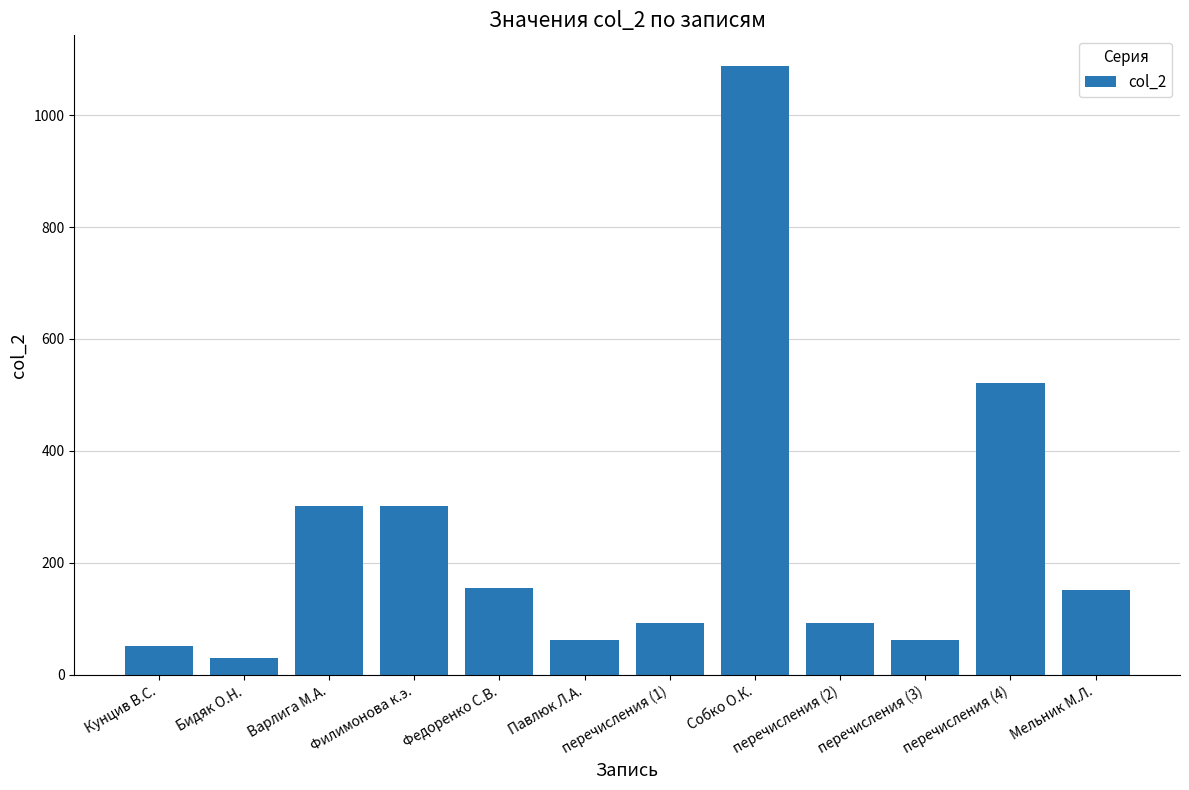

What is the difference between the second highest and minimum values?

492